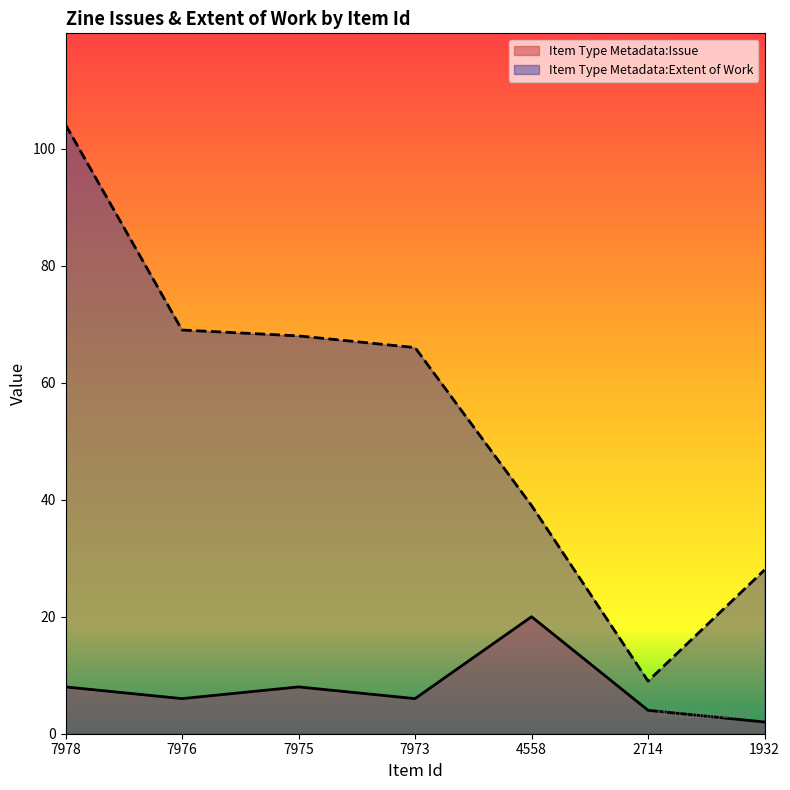

What is the value of the Item Type Metadata:Extent of Work point at the 3rd from the left?

68.0